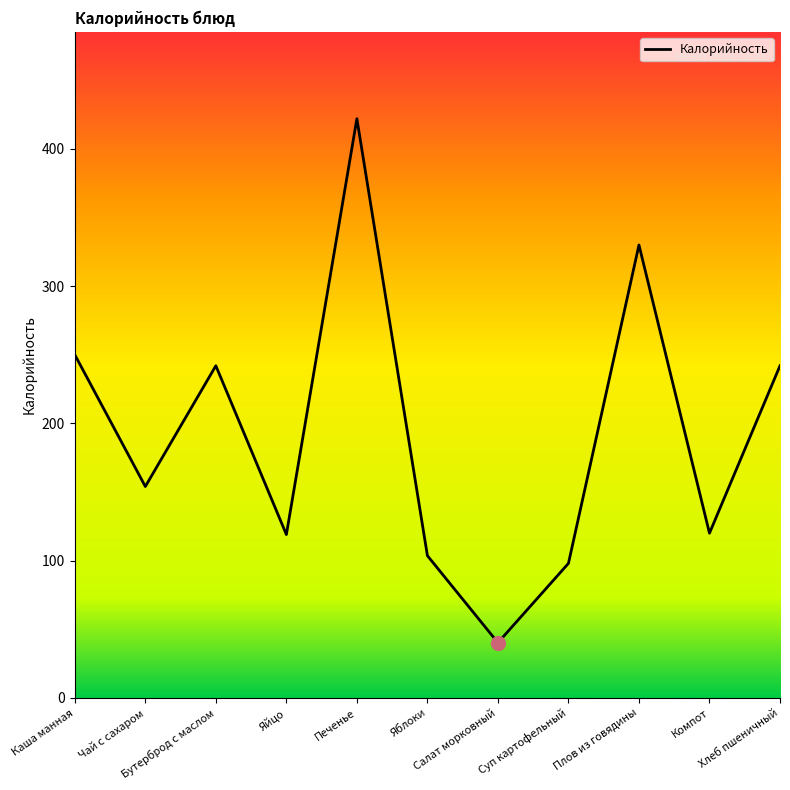

What is the greatest value displayed?

422.0